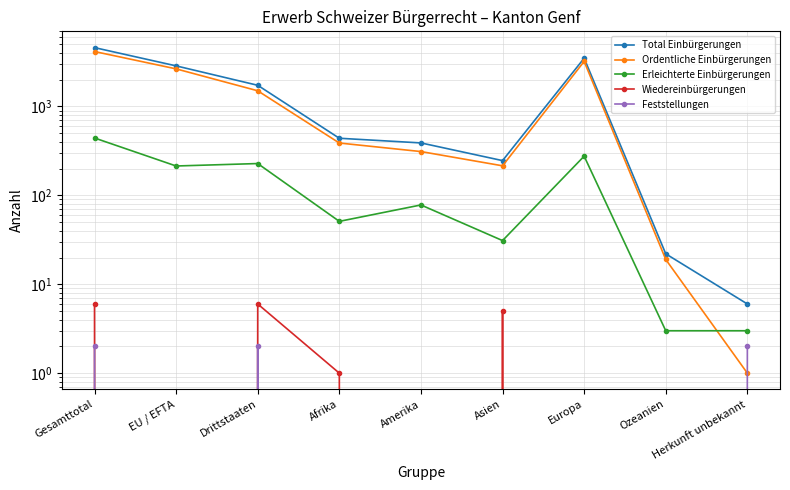

How many data points in Total Einbürgerungen are above 439?

4